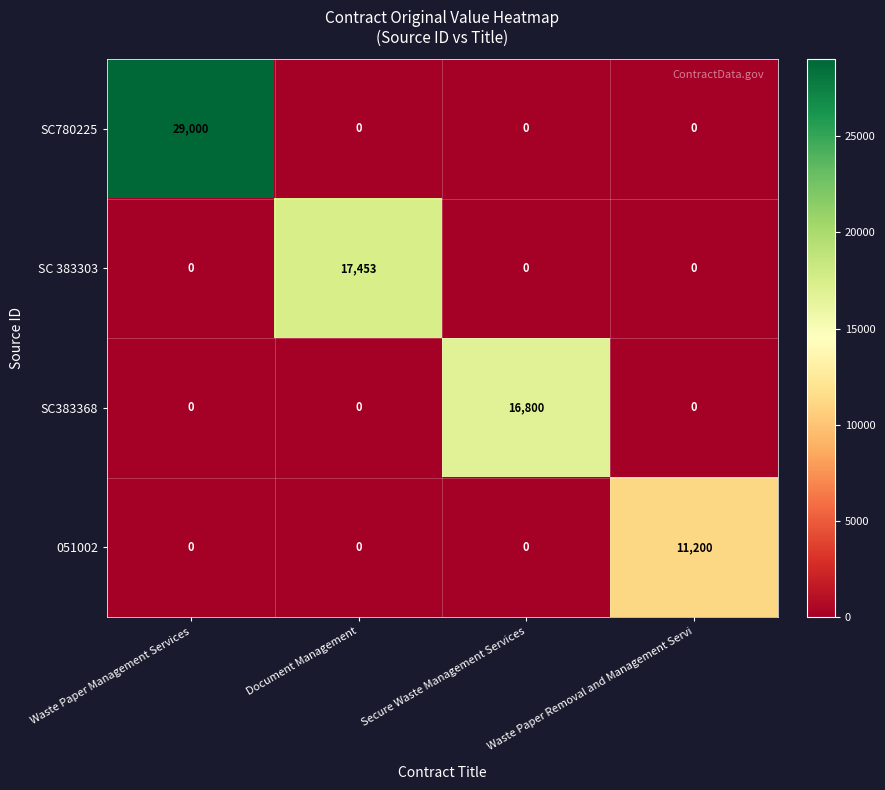

Is it true that SC780225 equals 18529 at Document Management?

False